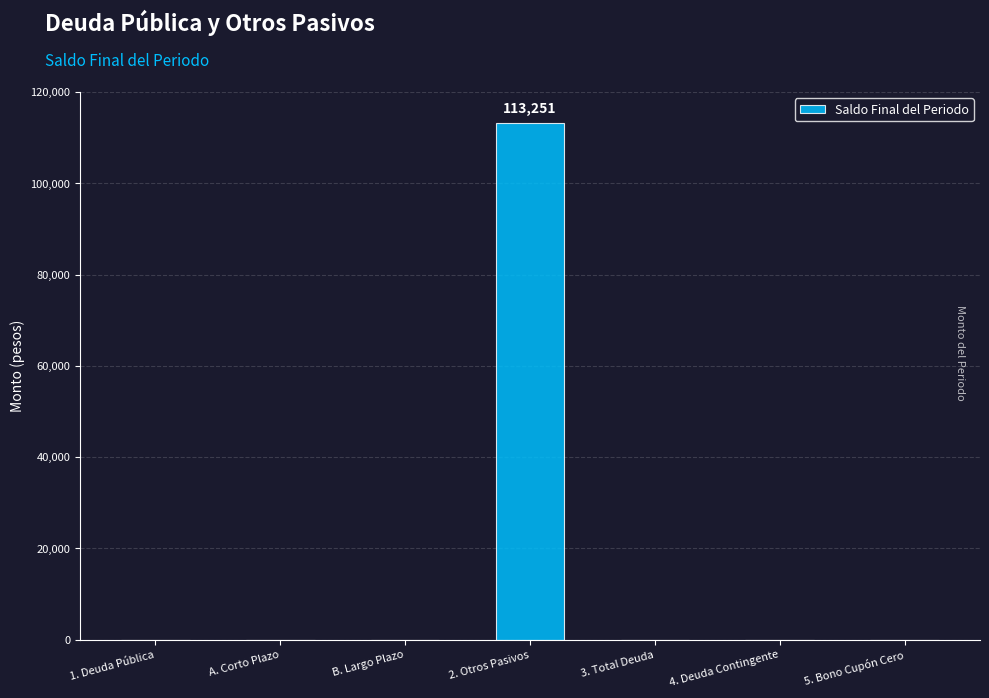

What is the maximum value shown in the chart?

113251